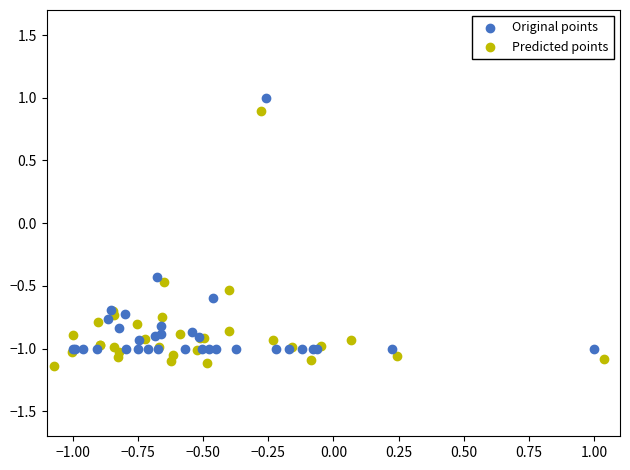

What are all the series names shown in the legend?

Original points, Predicted points